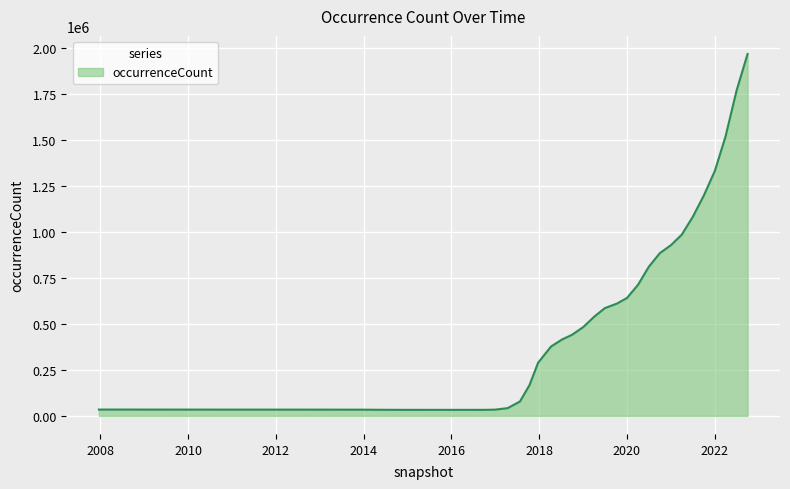

What is the average value?

460505